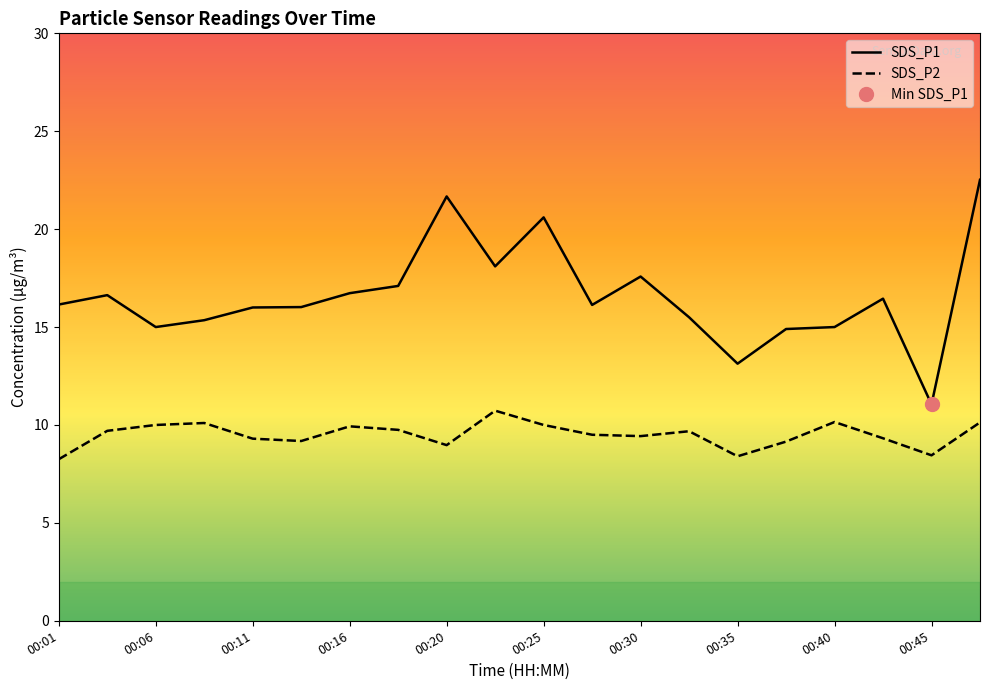

What is the value of the SDS_P1 point at the 9th from the left?

21.7